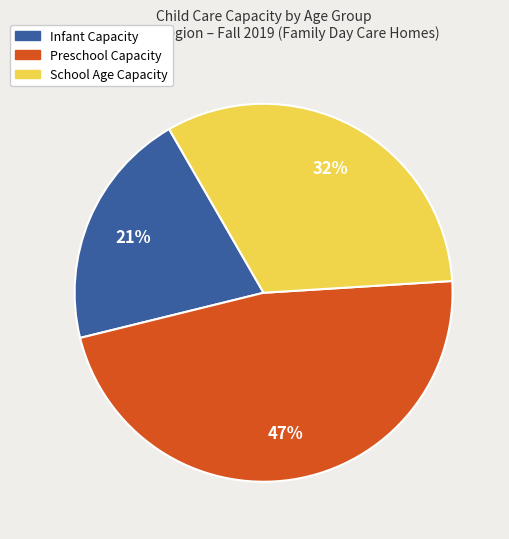

To the nearest percent, what is the average slice percentage?

33%